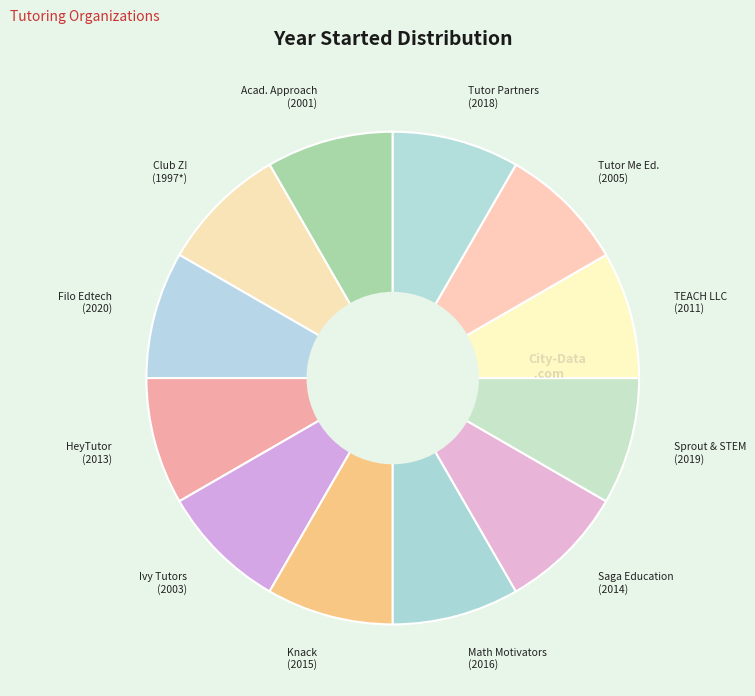

Combined, do TEACH LLC (2011) and Tutor Partners (2018) account for over 50%?

No